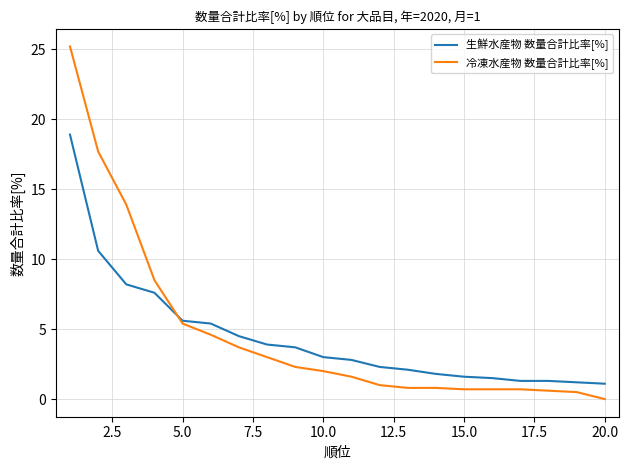

Which series has the widest spread of values?

冷凍水産物 数量合計比率[%]